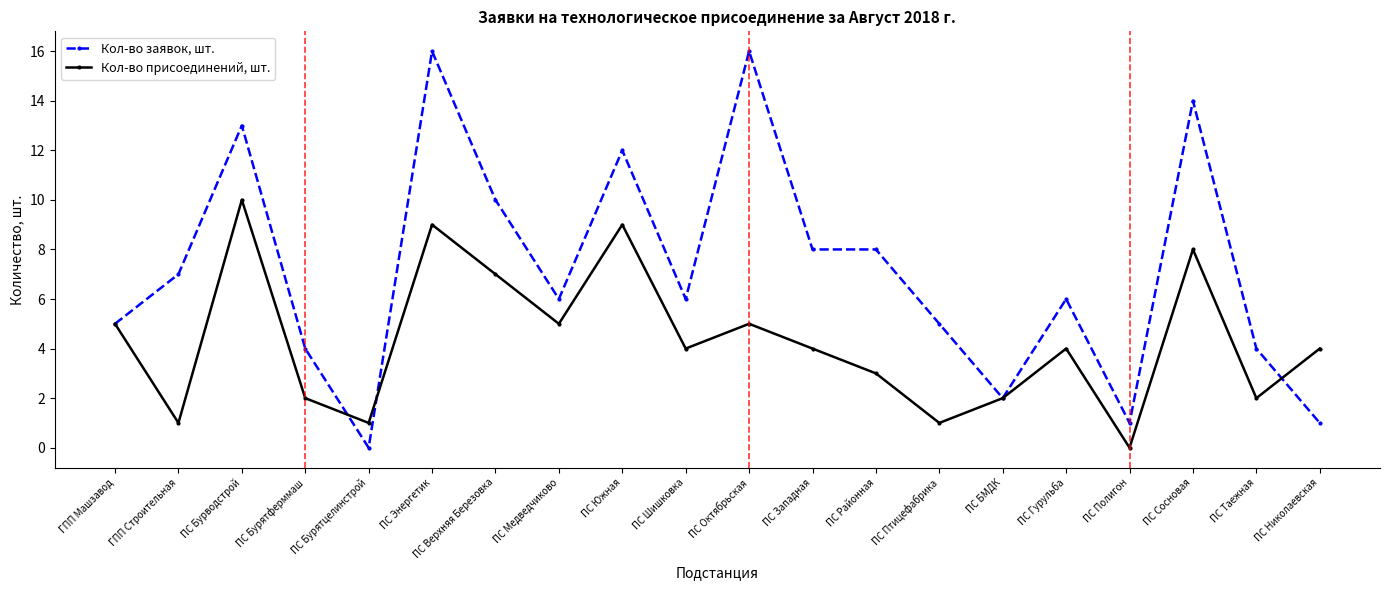

What is the average value of the Кол-во заявок, шт. series?

7